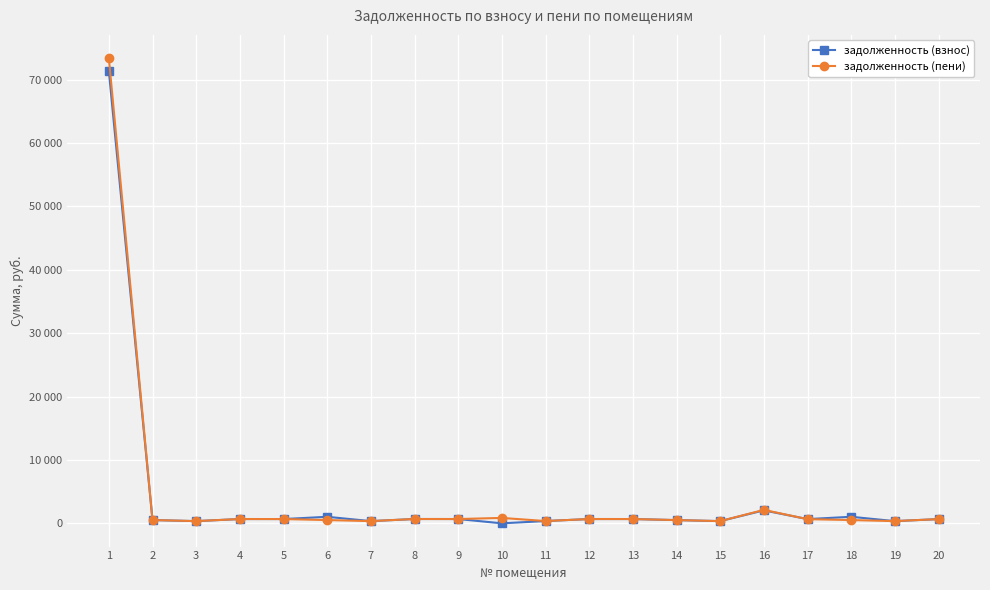

Which series changed the most between 1 and 3?

задолженность (пени)